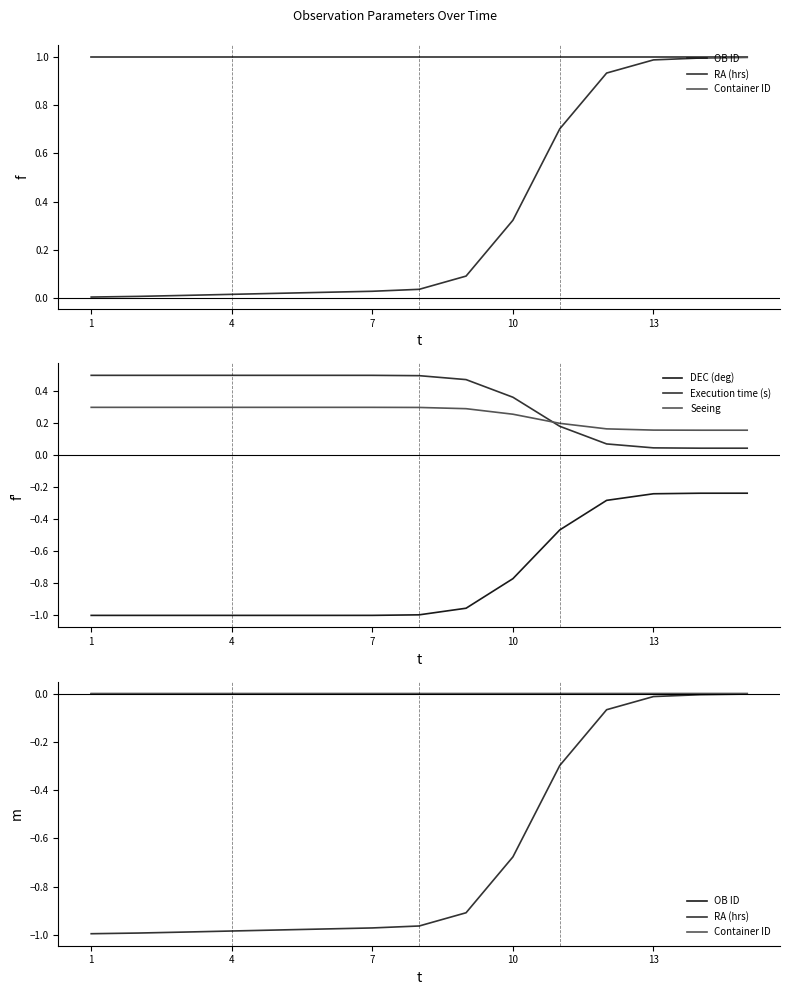

Which category has the highest value in the Execution time (s) series?

1